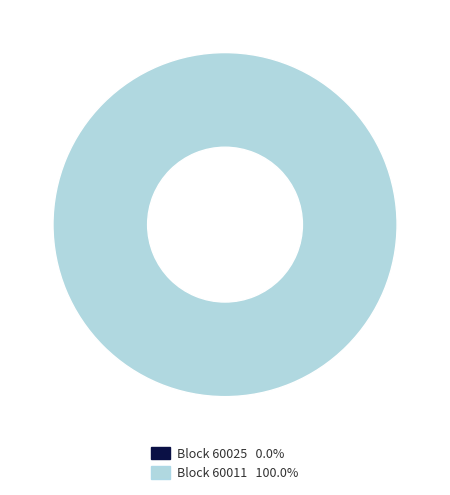

To the nearest percent, what is the average slice percentage?

50%